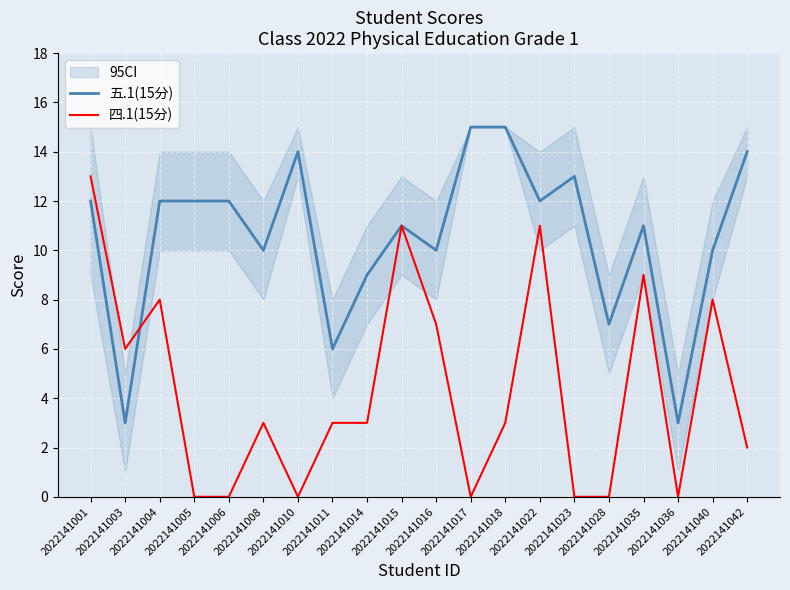

At which category does 四.1(15分) reach its first local peak?

2022141004